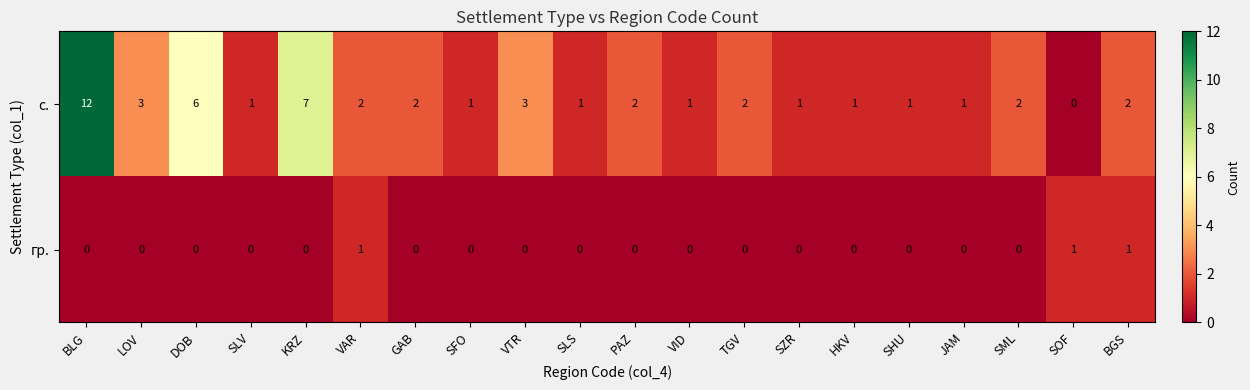

Rank the series at HKV from highest to lowest value.

с., гр.